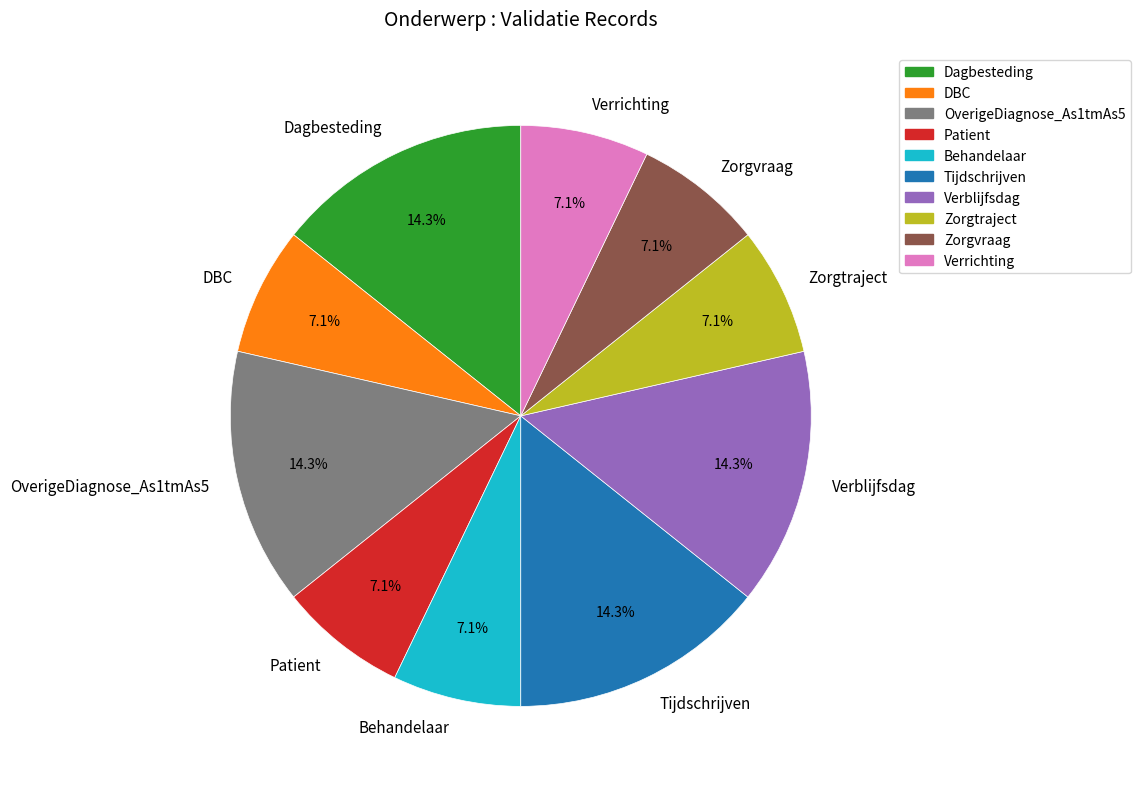

How much of the chart is everything except Verblijfsdag?

85.7%